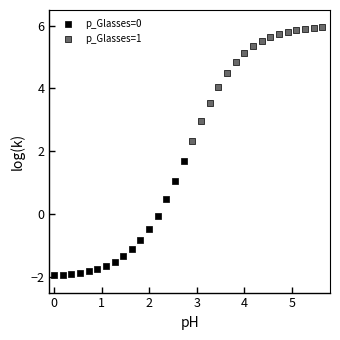

Which series reaches the maximum Y coordinate?

p_Glasses=1